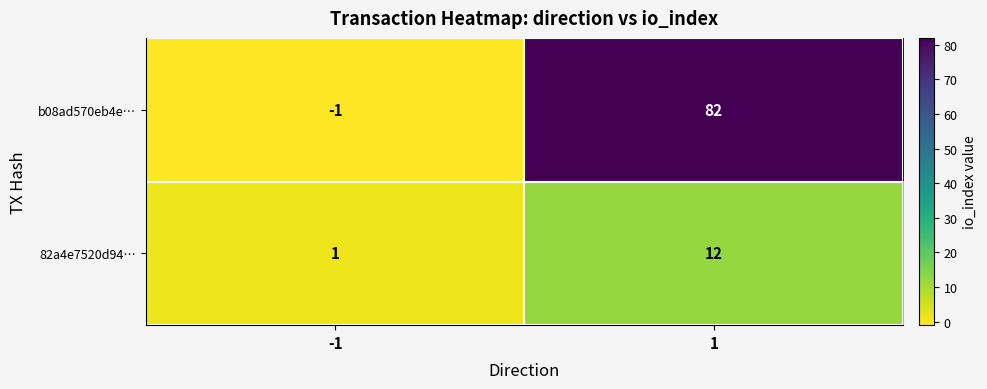

What is the difference between the highest and lowest values at 1?

70